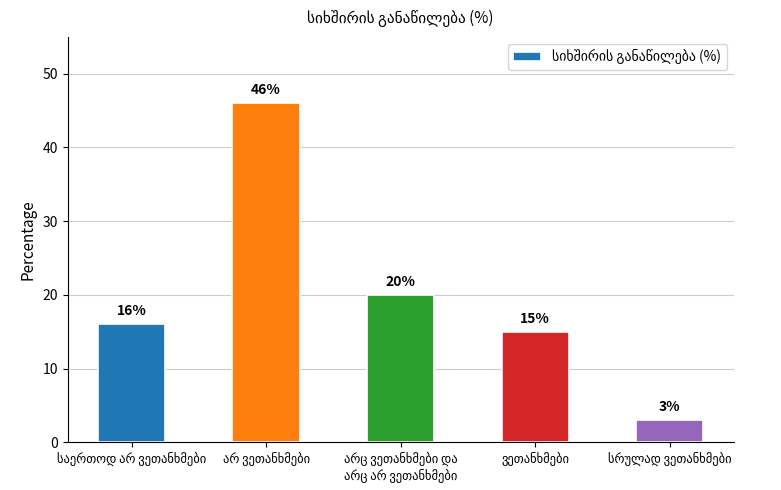

What is the greatest value displayed?

46